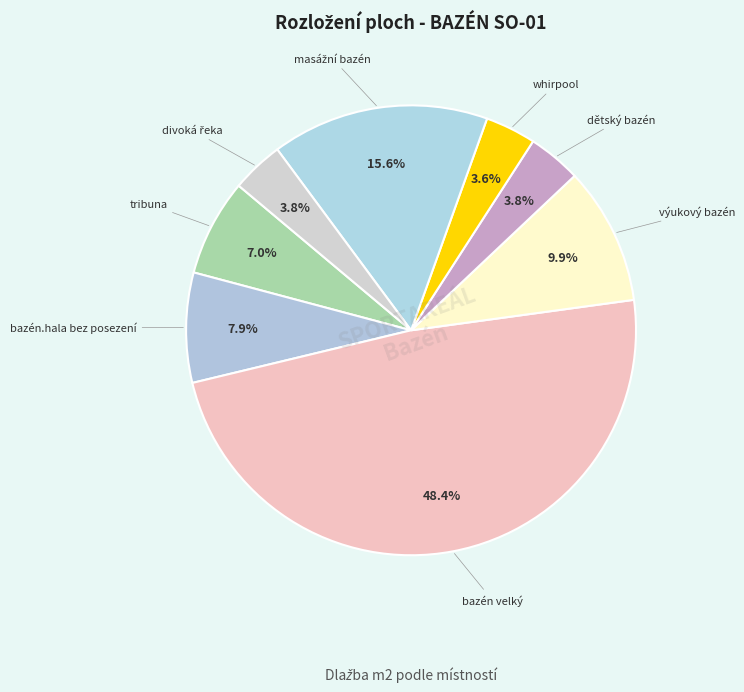

Count the number of slices in the pie.

8